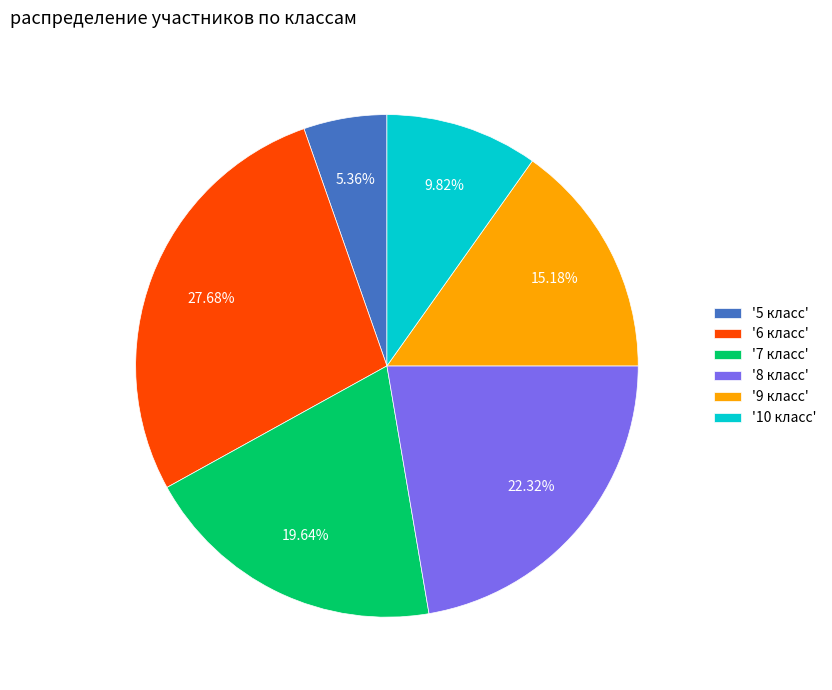

Is the sum of '7 класс' and '8 класс' greater than half?

No